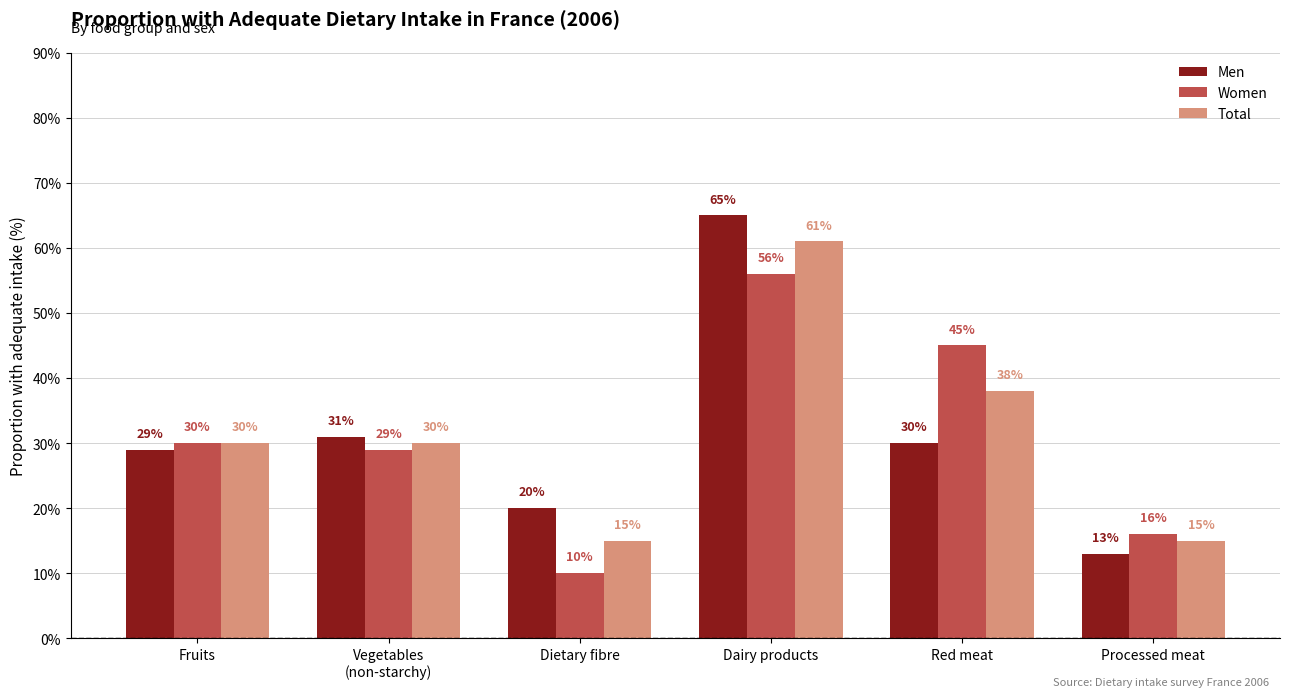

Reading left to right, transcribe all the data shown in this chart.

Men: 29	31	20	65	30	13
Women: 30	29	10	56	45	16
Total: 30	30	15	61	38	15